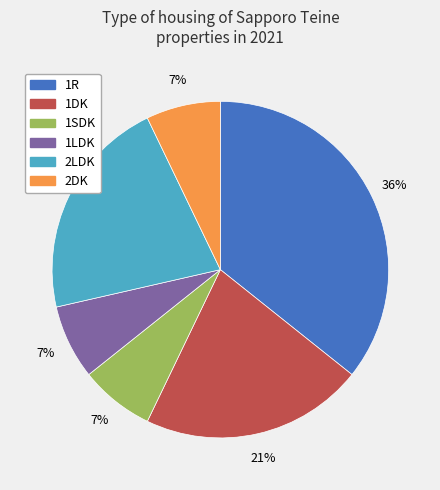

What is the largest slice in the pie chart?

1R